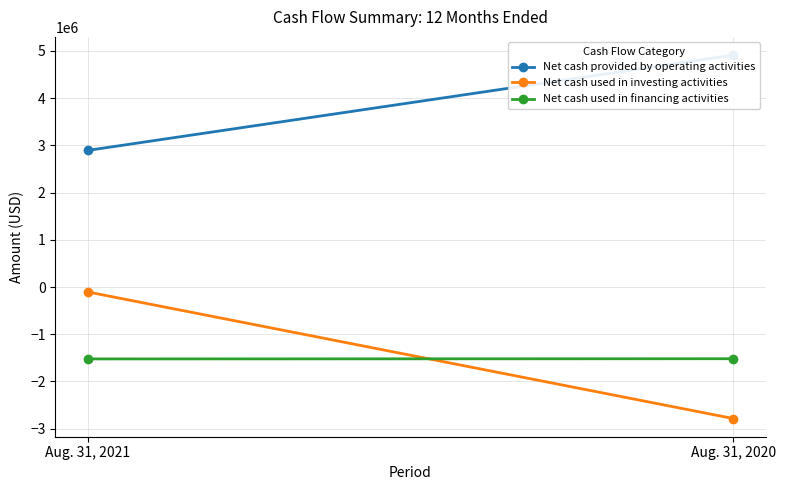

What is the spread (max minus min) of values at Aug. 31, 2020?

7696752